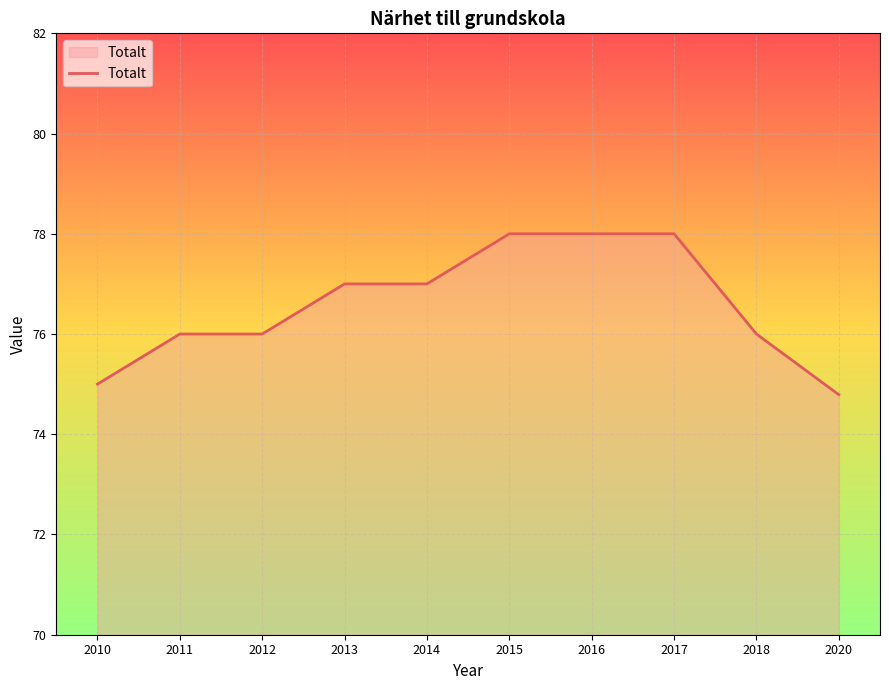

The chart shows a value of 78.0 at 2017. True or false?

True